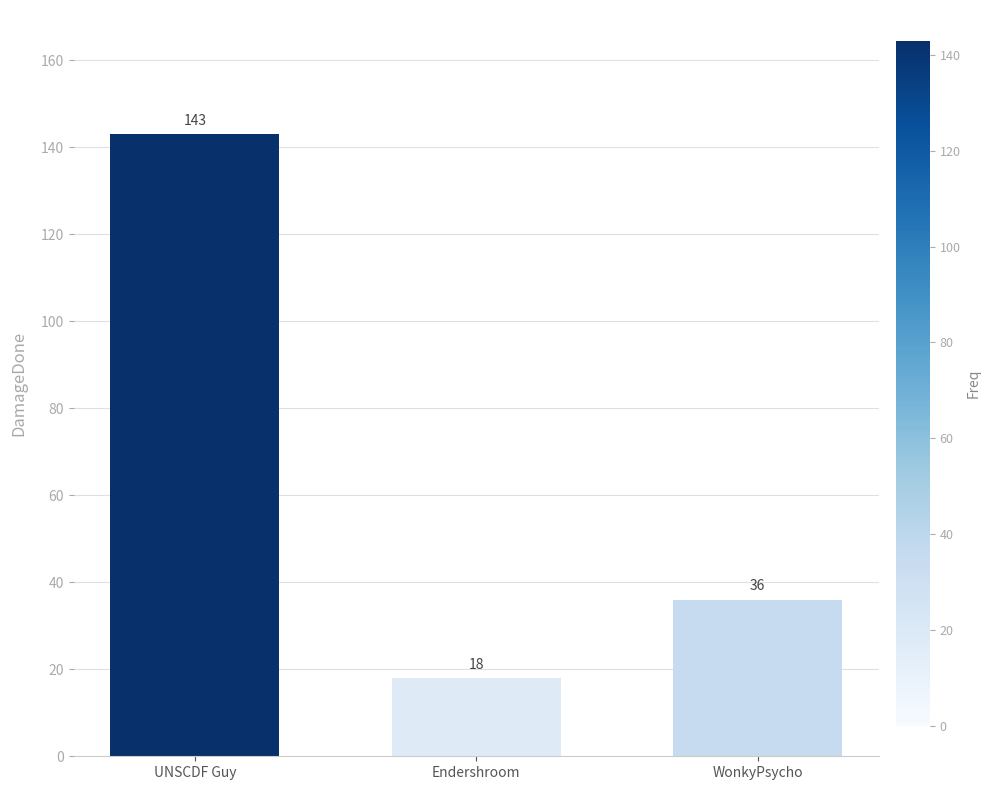

What is the ratio of the value at Endershroom to the value at WonkyPsycho?

0.5